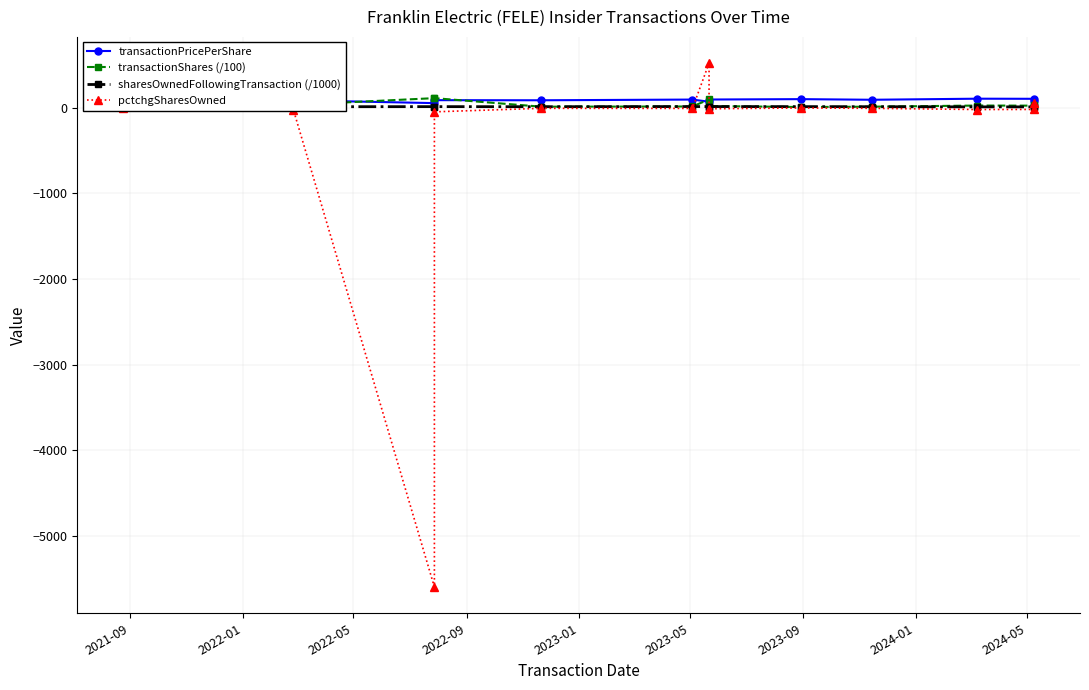

At 2021-09, list the series in order from smallest to largest.

pctchgSharesOwned, sharesOwnedFollowingTransaction (/1000), transactionShares (/100), transactionPricePerShare